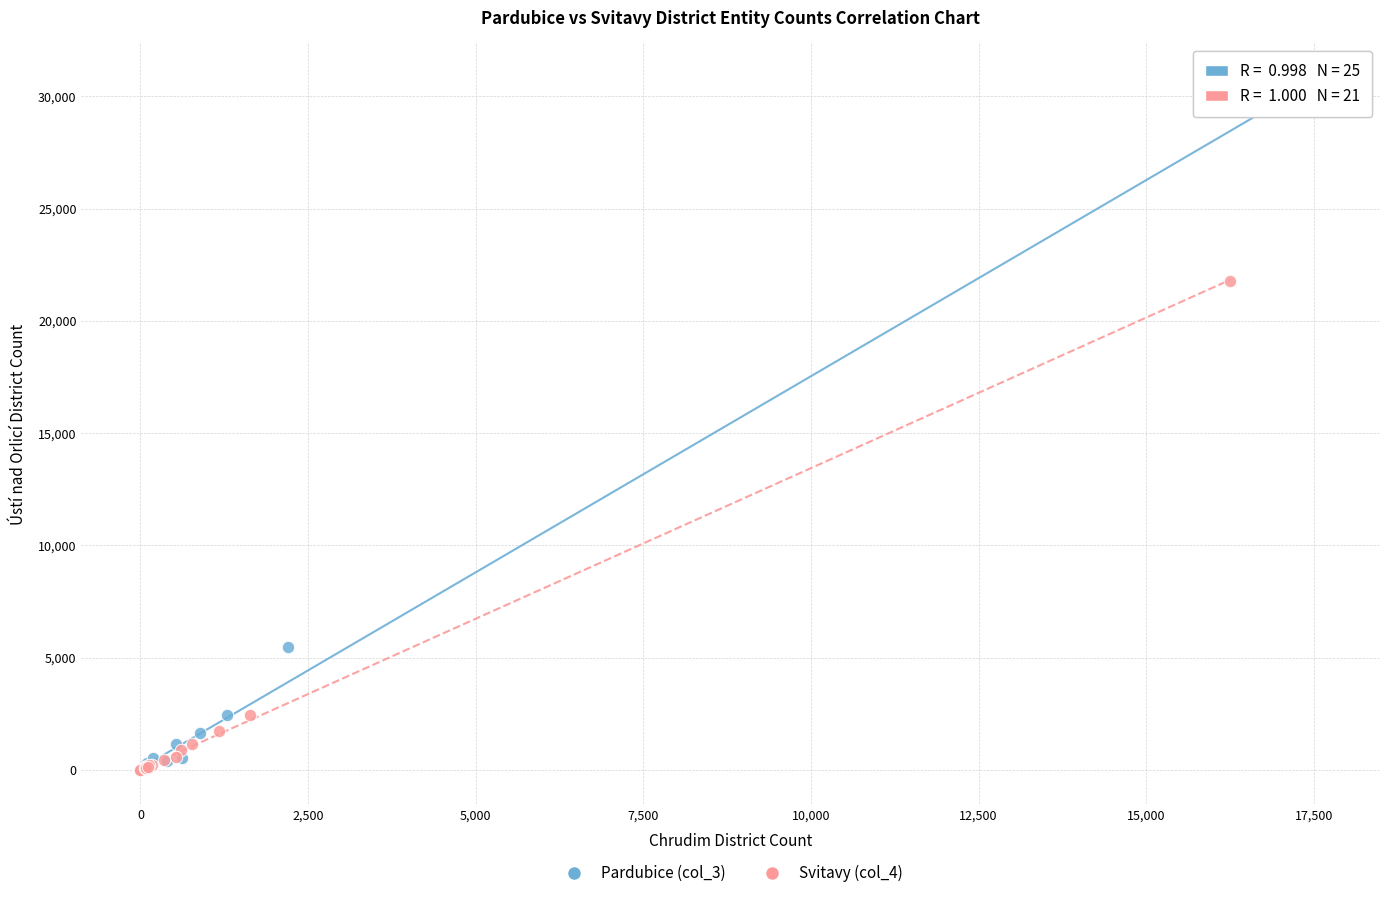

Which series reaches the maximum Y coordinate?

Pardubice (col_3)